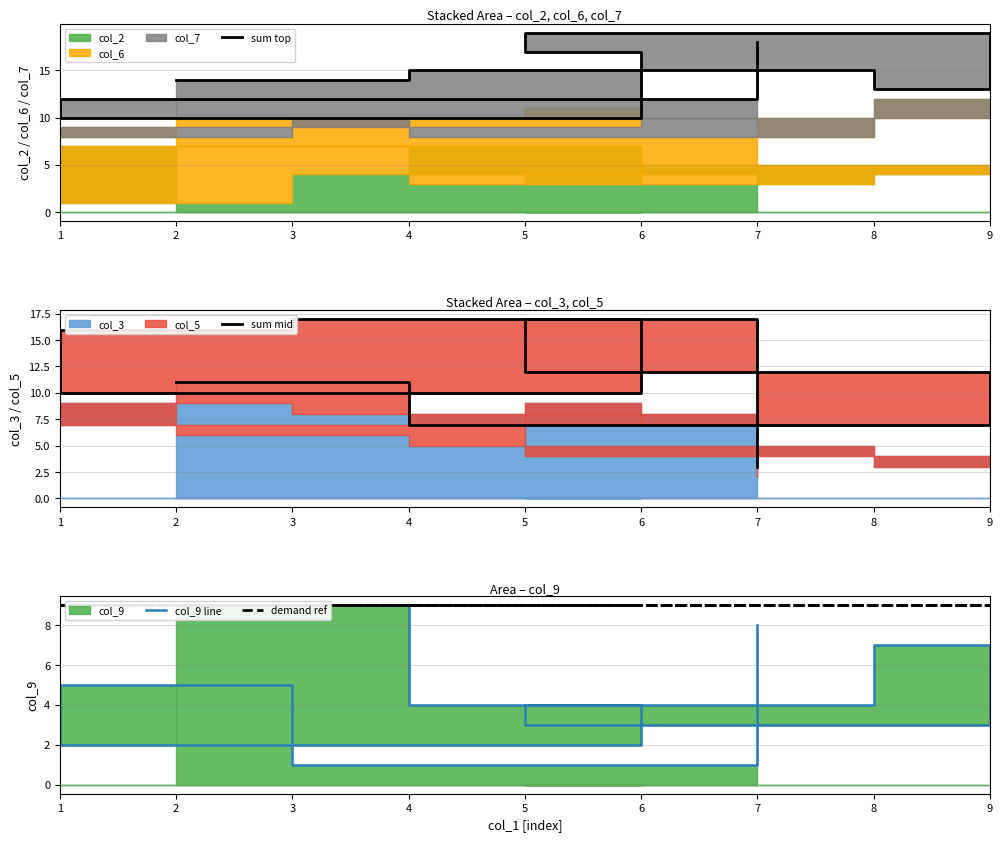

Reading left to right, transcribe all the data shown in this chart.

sum top: 2=14	4=15	8=13	9=19	5=17	6=10	1=12	3=12	7=18
sum mid: 2=11	4=7	8=7	9=12	5=17	6=10	1=16	3=17	7=3
col_9 line: 2=9	4=4	8=7	9=3	5=4	6=2	1=5	3=1	7=8
demand ref: 2=9	4=9	8=9	9=9	5=9	6=9	1=9	3=9	7=9